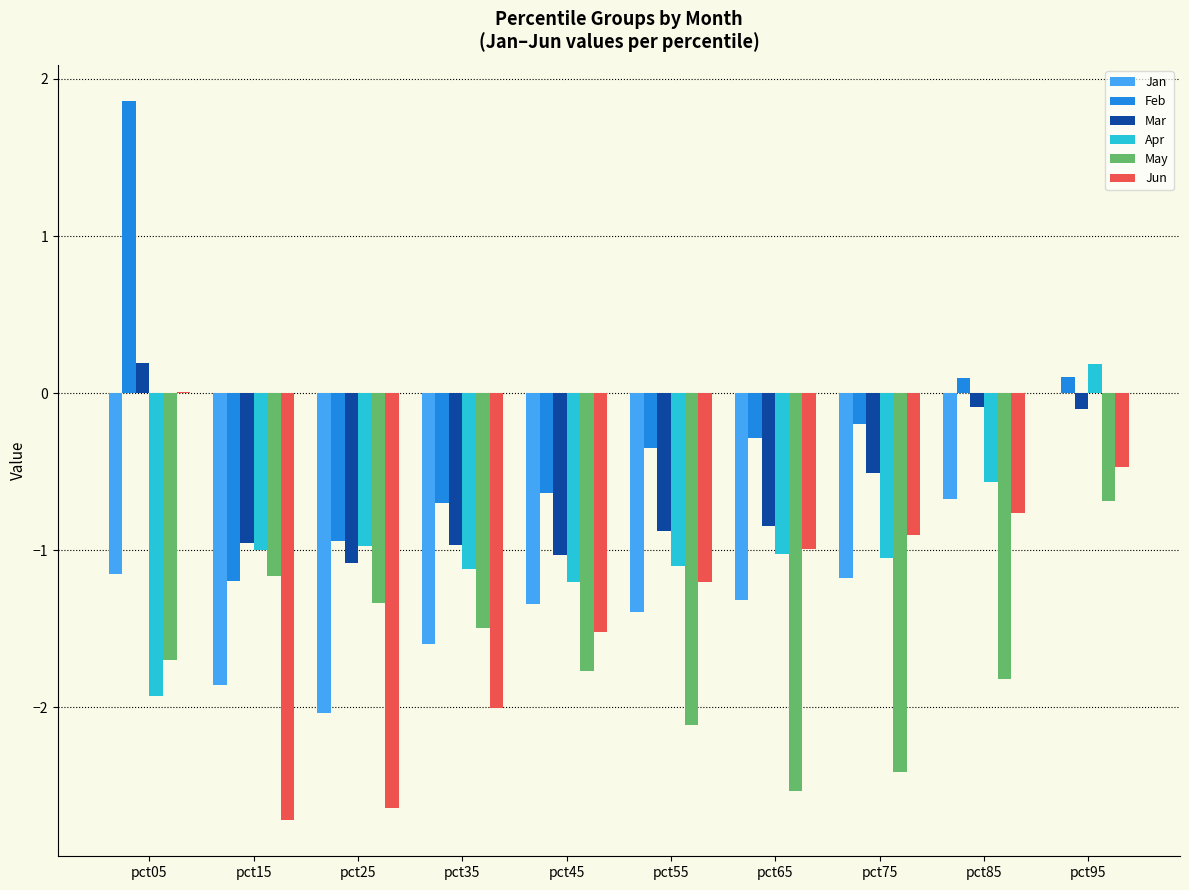

Between pct45 and pct95, which series saw the biggest shift?

Apr